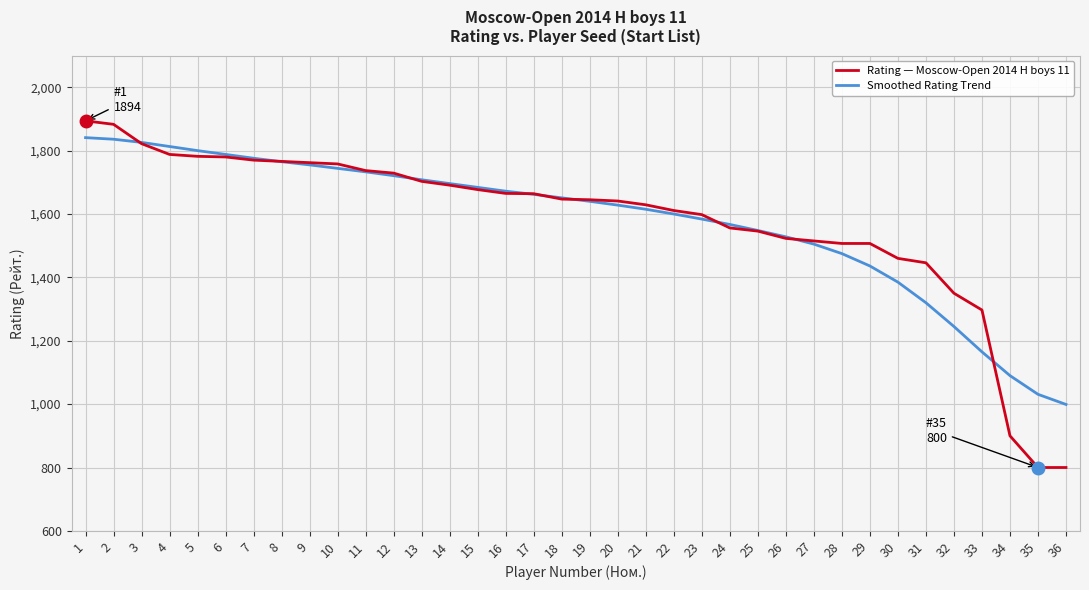

What is the spread (max minus min) of values at 33?

132